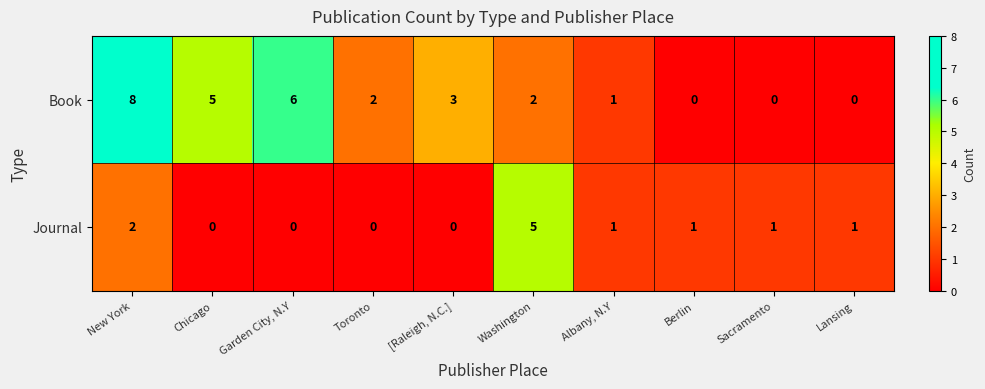

Reading left to right, what are all the values shown in this chart?

Book: New York=8	Chicago=5	Garden City, N.Y=6	Toronto=2	[Raleigh, N.C.]=3	Washington=2	Albany, N.Y=1	Berlin=0	Sacramento=0	Lansing=0
Journal: New York=2	Chicago=0	Garden City, N.Y=0	Toronto=0	[Raleigh, N.C.]=0	Washington=5	Albany, N.Y=1	Berlin=1	Sacramento=1	Lansing=1